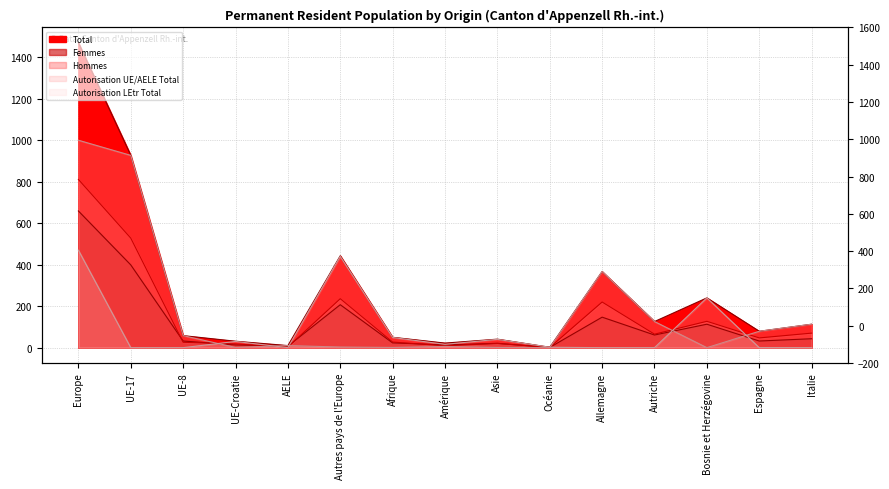

What is the difference between the second highest and second lowest values in the Autorisation LEtr Total series?

440